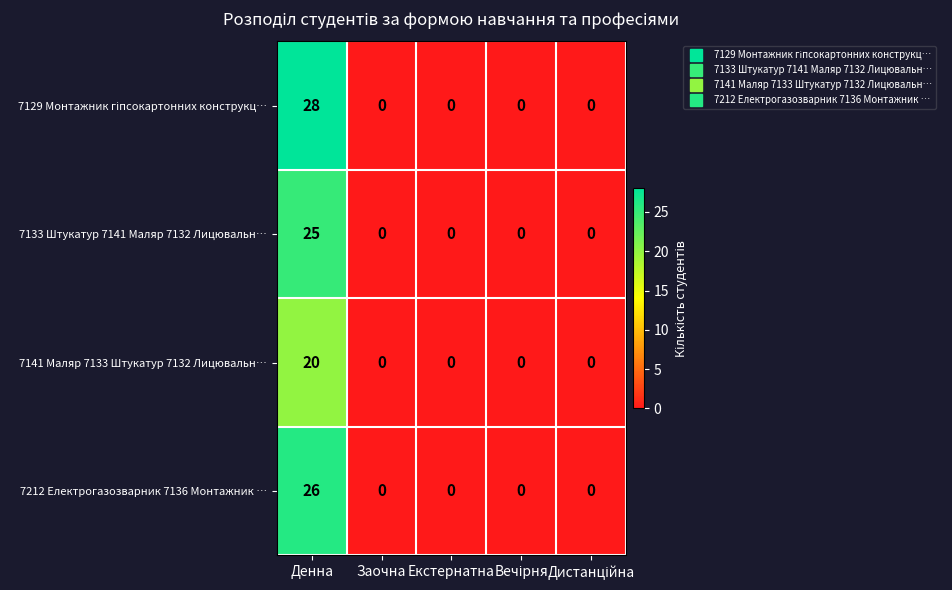

At how many categories does at least one series exceed 12?

1